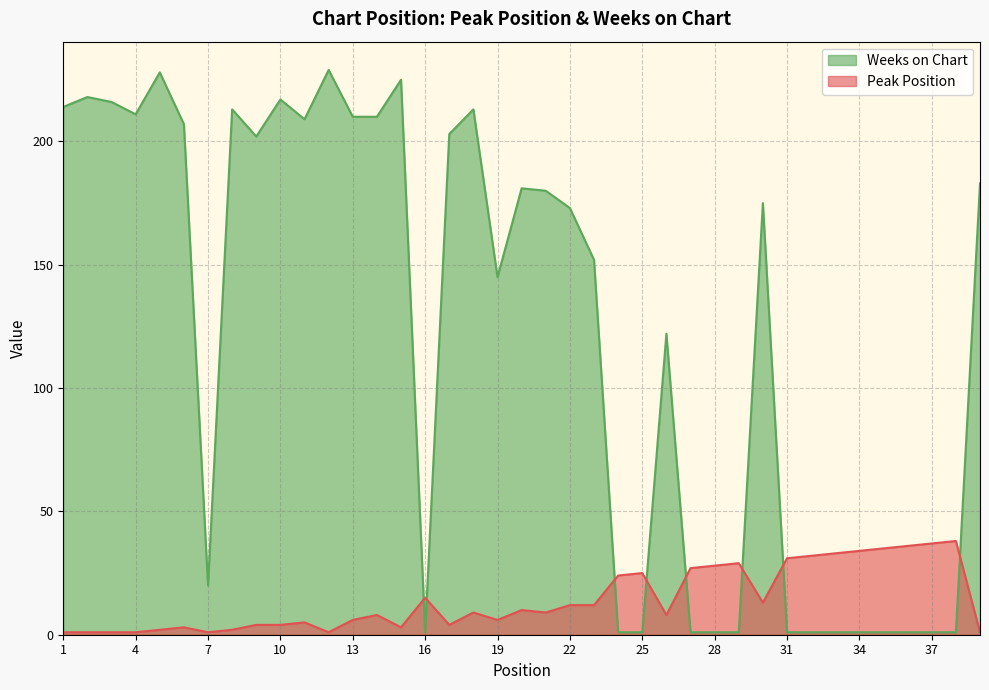

How many data points in Peak Position are less than 9?

19